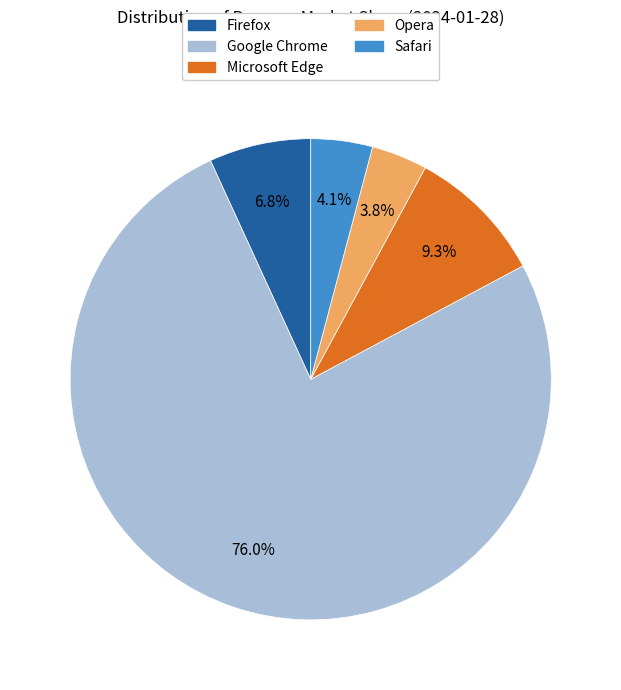

Does Google Chrome account for over 50% of the chart?

Yes